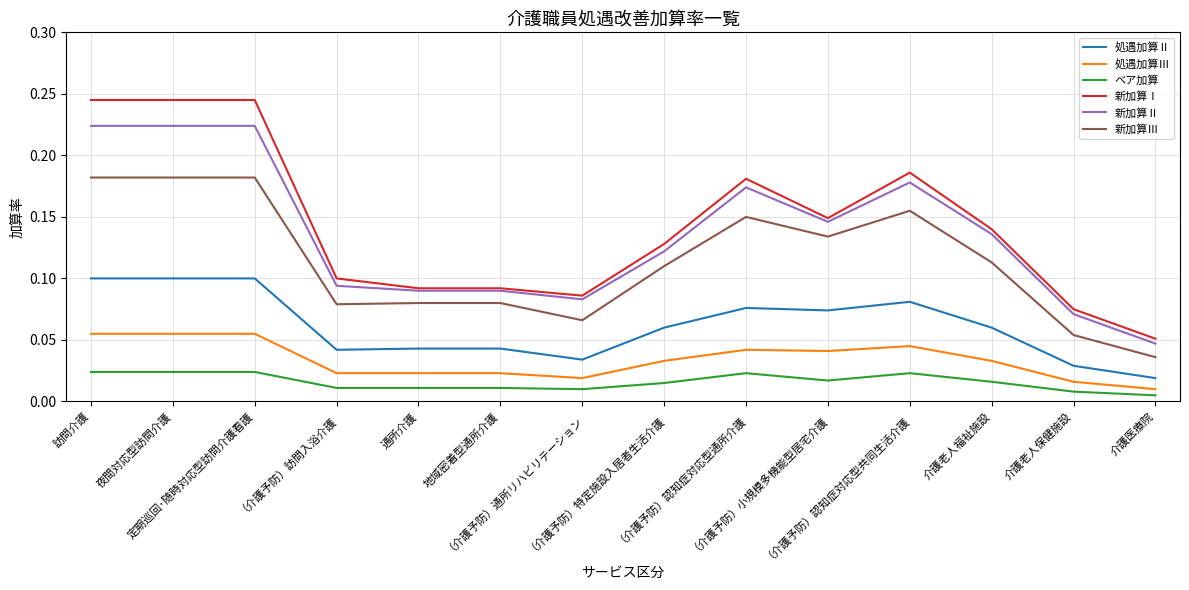

Which series has the widest spread of values?

新加算Ⅰ